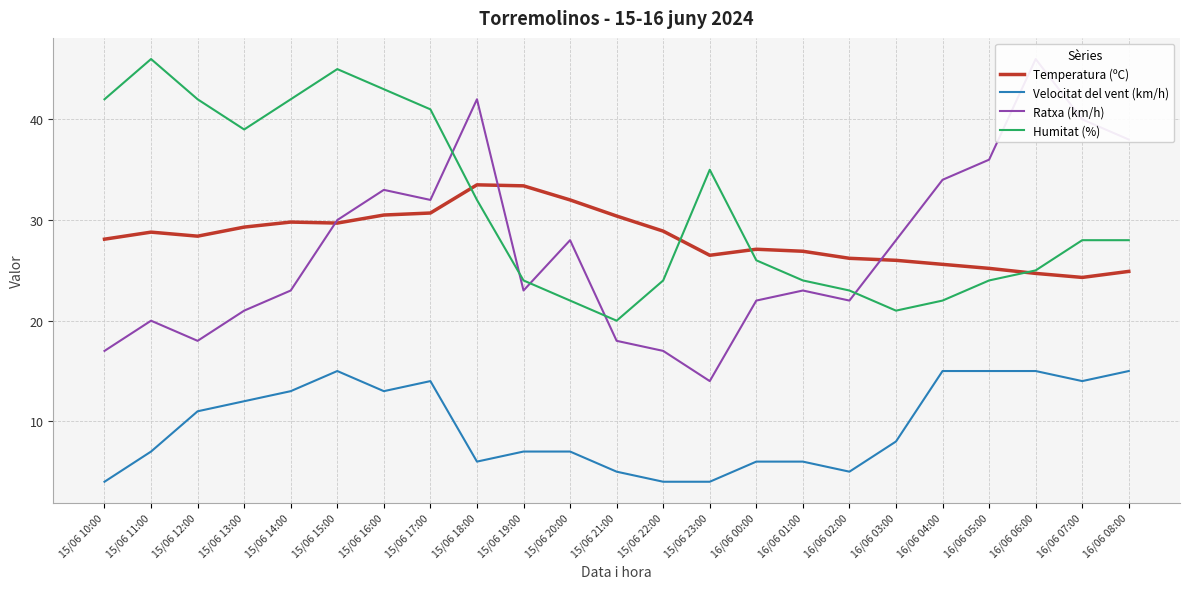

True or false: Velocitat del vent (km/h) has a value of 13.0 at 15/06 14:00.

True